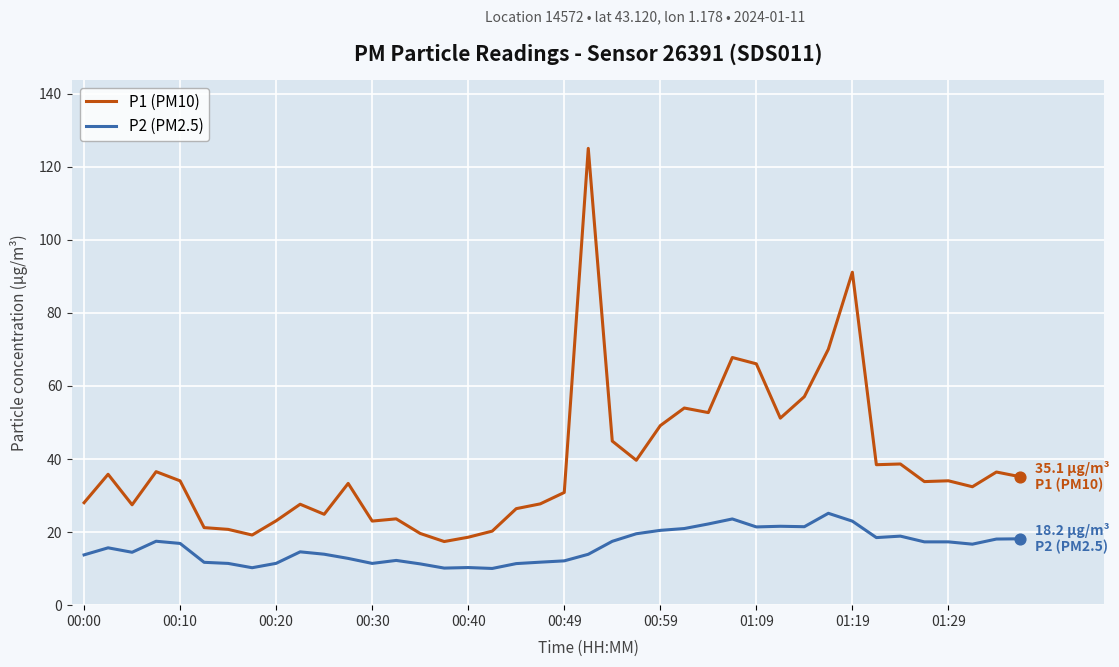

Which series has the largest total across all categories?

P1 (PM10)